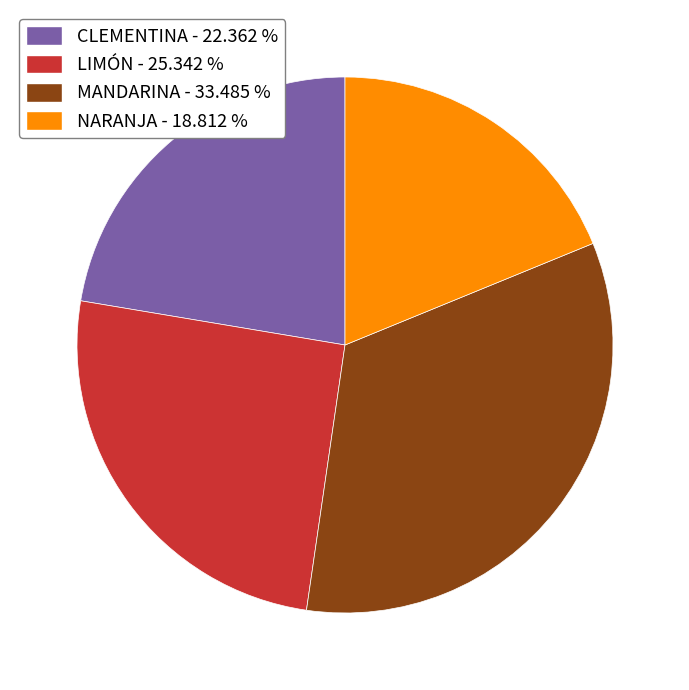

Does MANDARINA - 33.485 % account for over 50% of the chart?

No